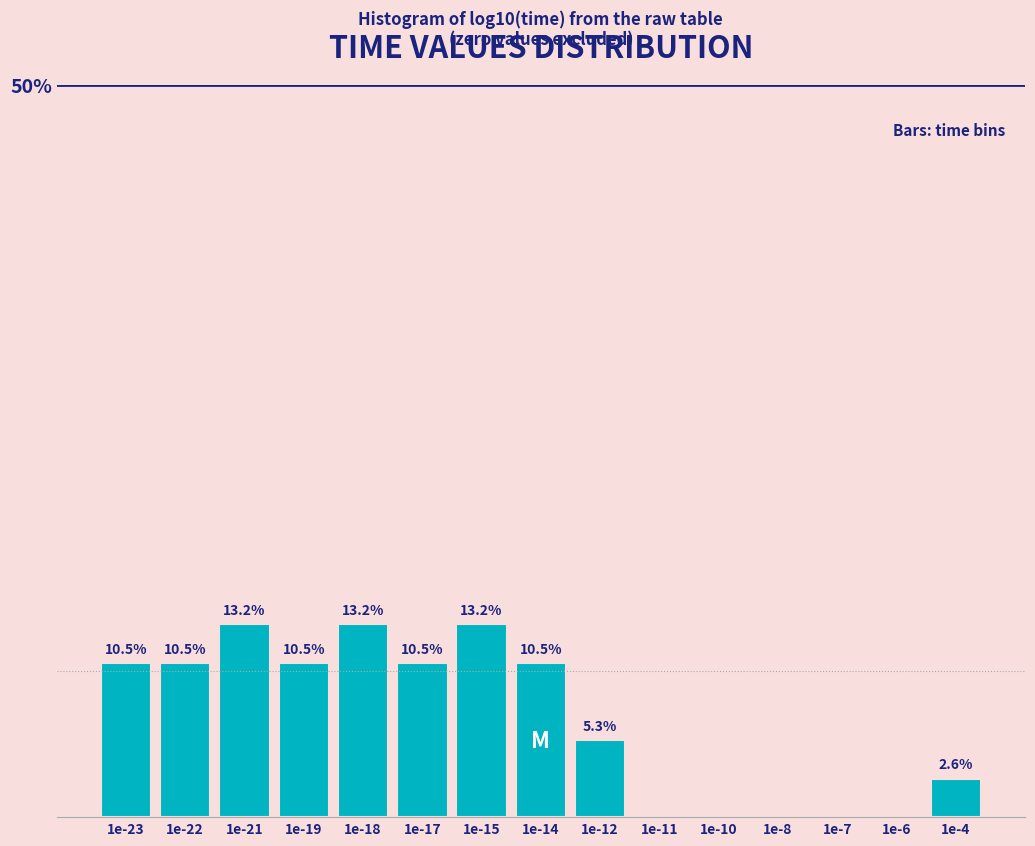

At which label is the value closest to 6?

1e-12